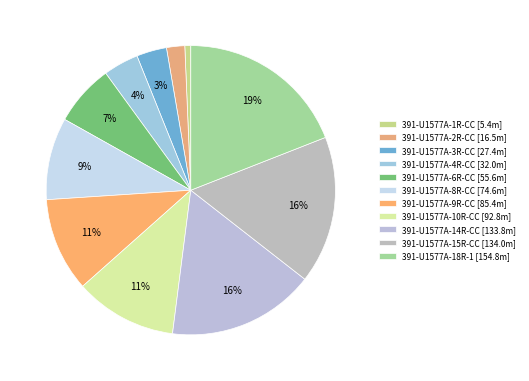

How much of the chart is everything except 391-U1577A-10R-CC?

88.6%